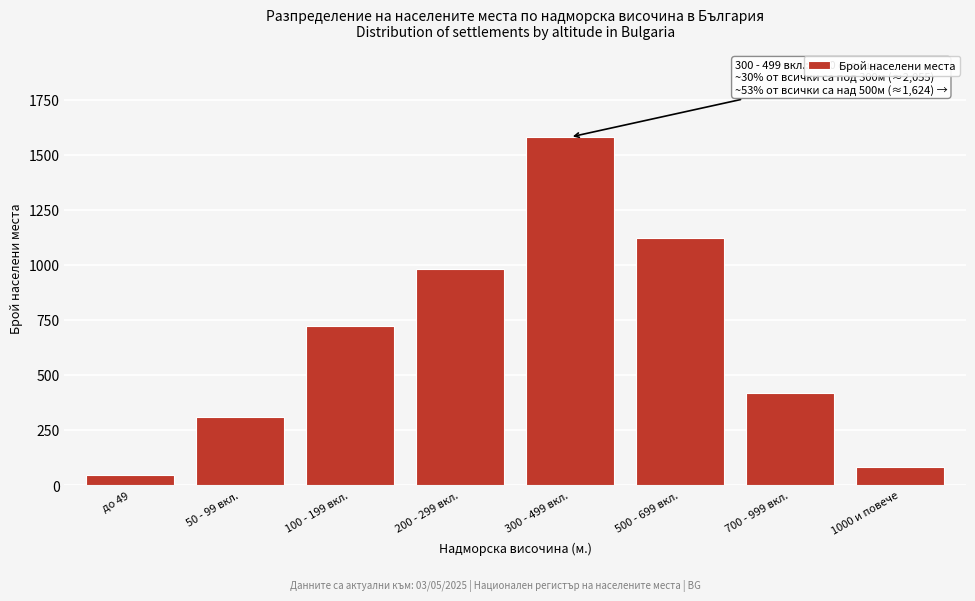

Reading right to left, list all the values displayed in this chart.

1000 и повече=84	700 - 999 вкл.=420	500 - 699 вкл.=1120	300 - 499 вкл.=1580	200 - 299 вкл.=980	100 - 199 вкл.=720	50 - 99 вкл.=310	до 49=45